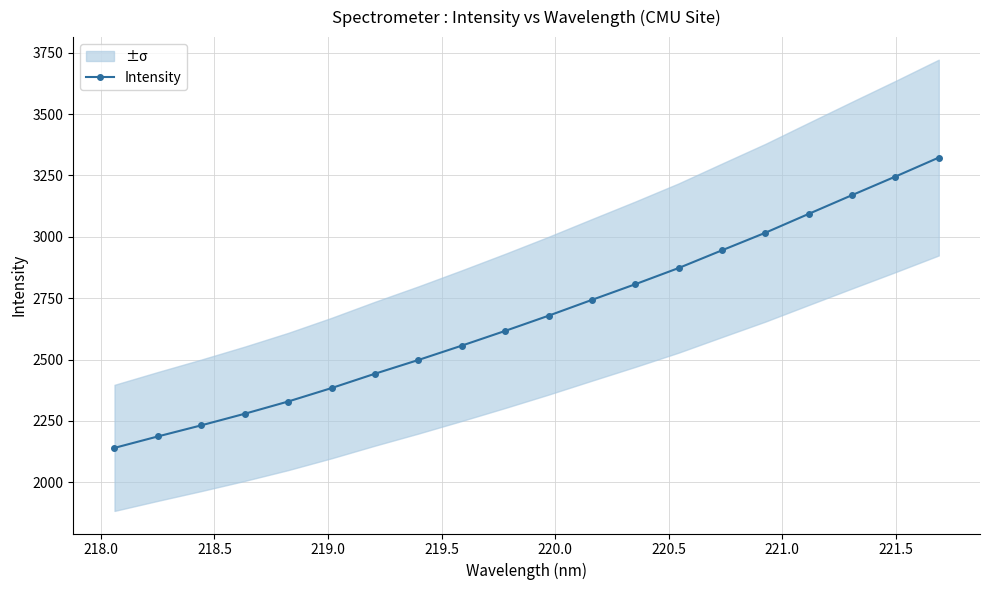

True or false: Intensity has more than 2 points higher than both neighbors.

False